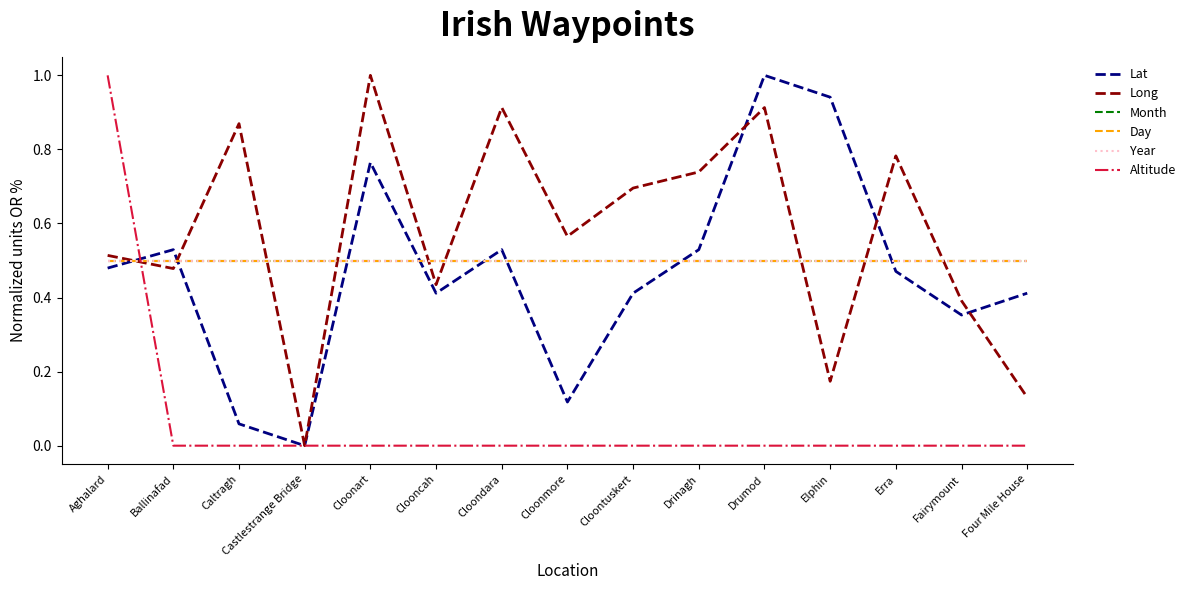

The Long series shows 0.4 at Fairymount. True or false?

True